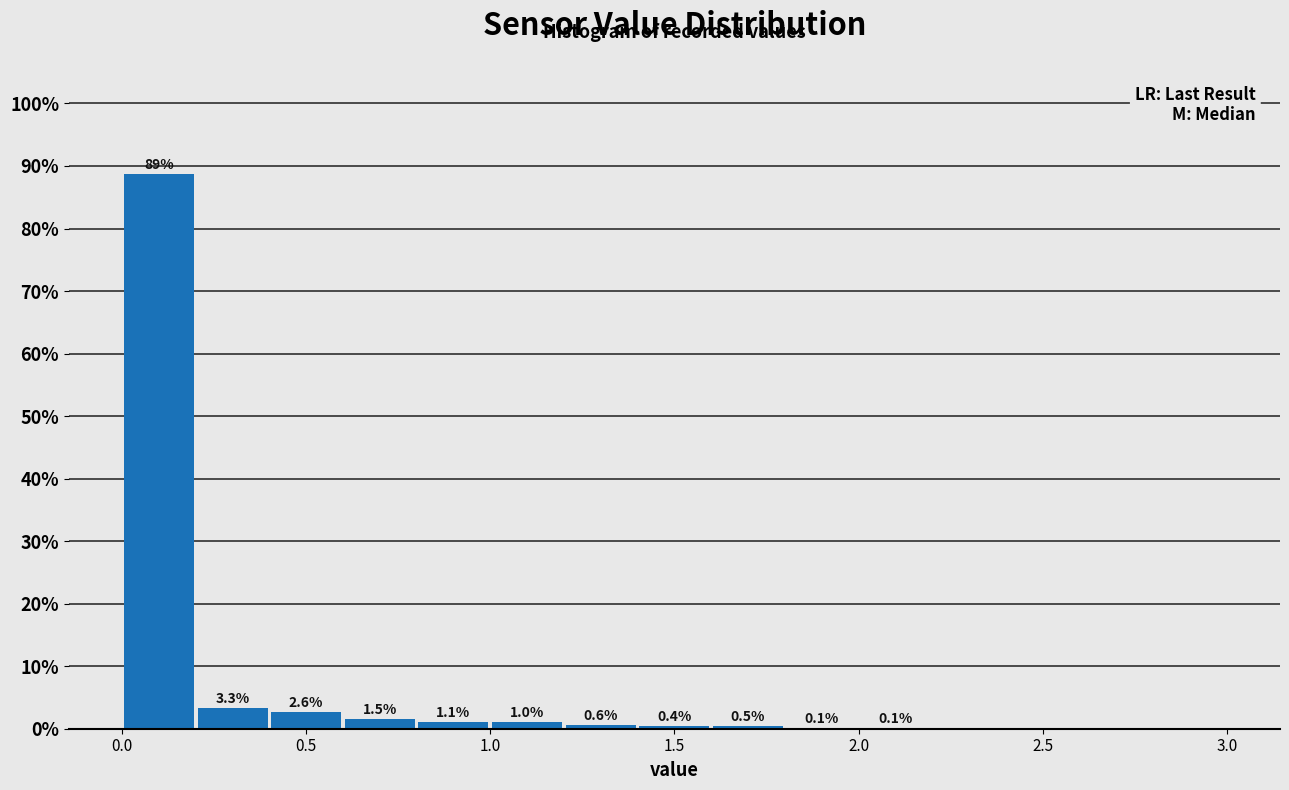

Over which range of the x-axis is the bar tallest?

0.0 to 0.2